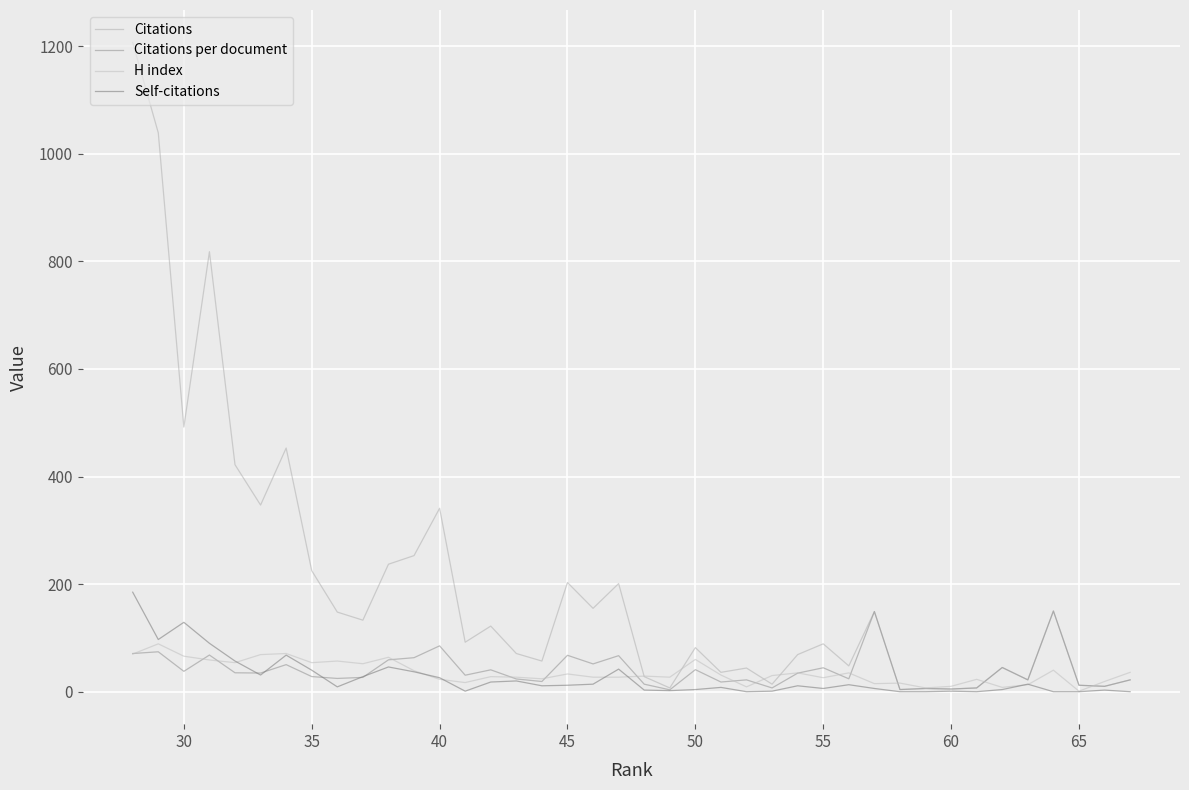

Does the chart display data point markers on the line(s)?

No